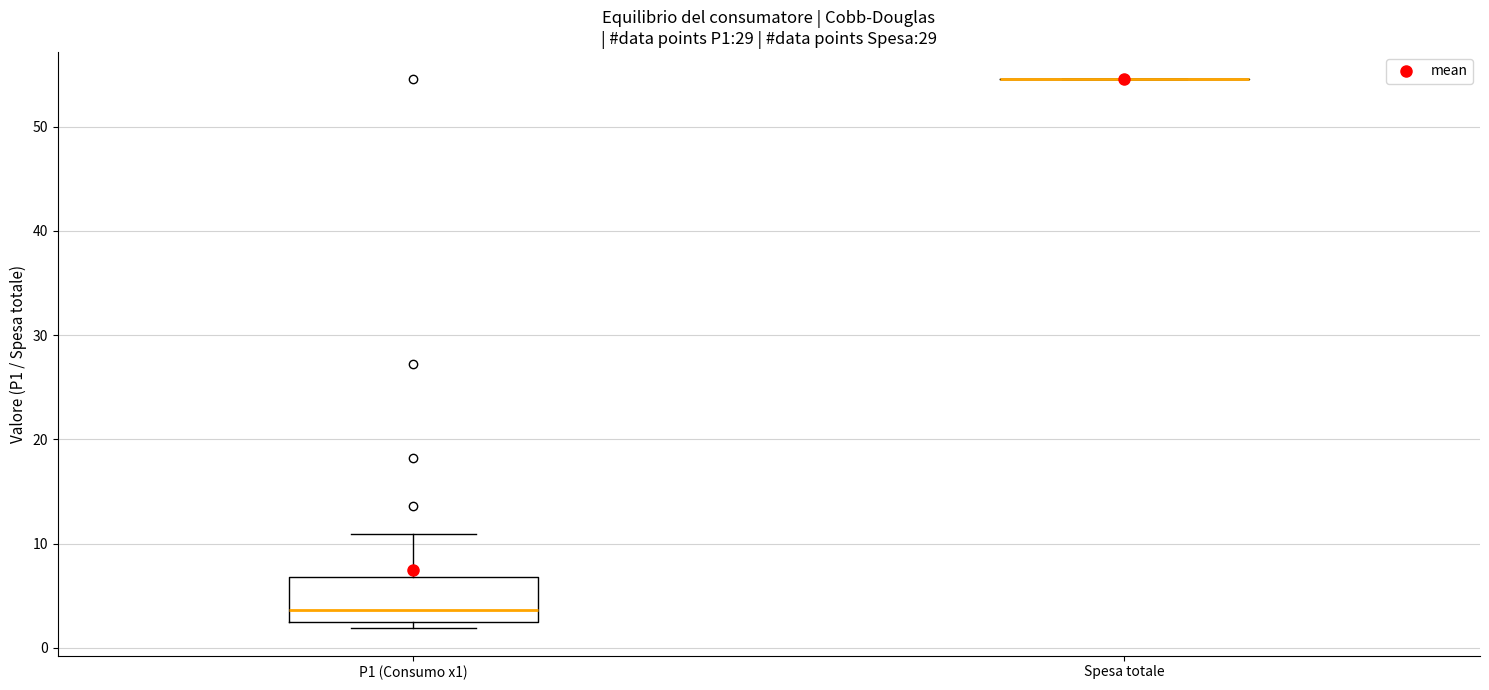

Reading left to right, read every box against the y-axis: the position of its median line, the range the box covers, and the ends of its whiskers. The values are not printed on the chart, so give them approximately, as read against the axis.

P1 (Consumo x1): median 4, box 2 to 7, whiskers 2 (just below the box's lower edge) to 11
Spesa totale: box collapsed to a line at 55, whiskers 55 to 55